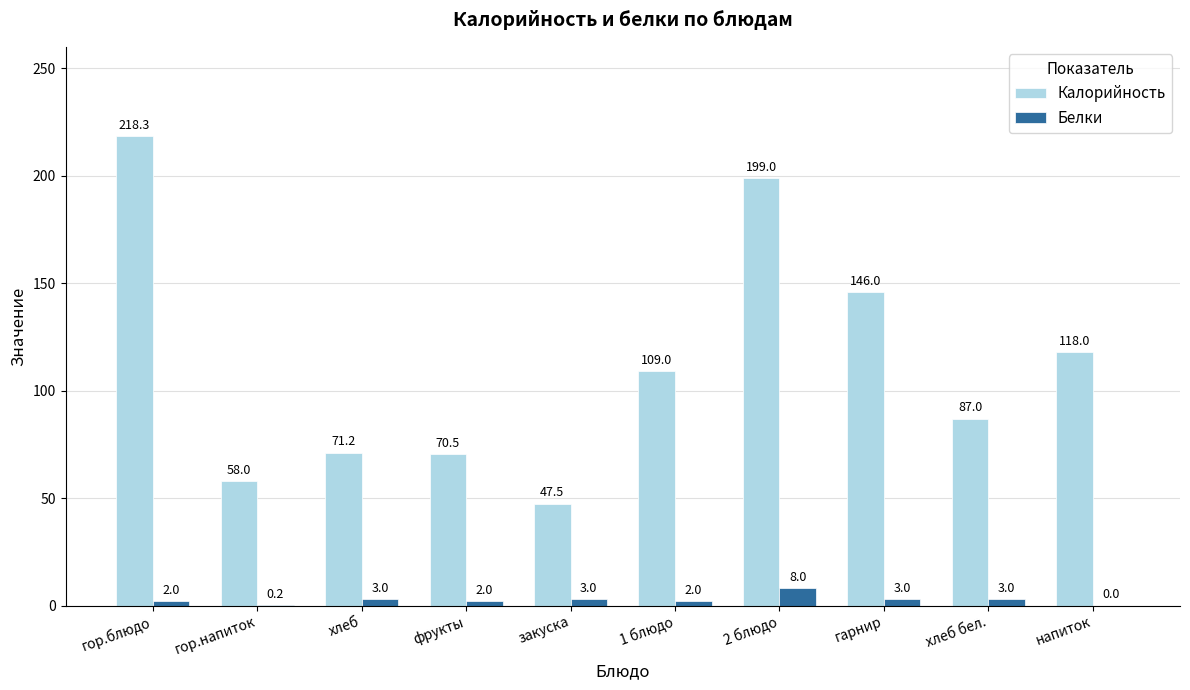

What is the total value across all series at хлеб бел.?

90.0